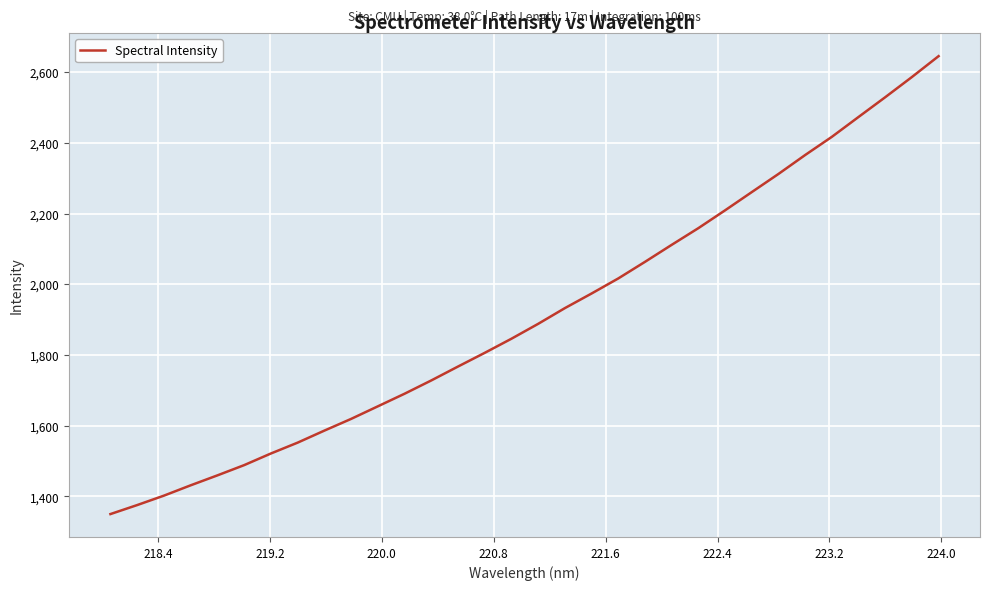

What is the greatest value displayed?

2645.2